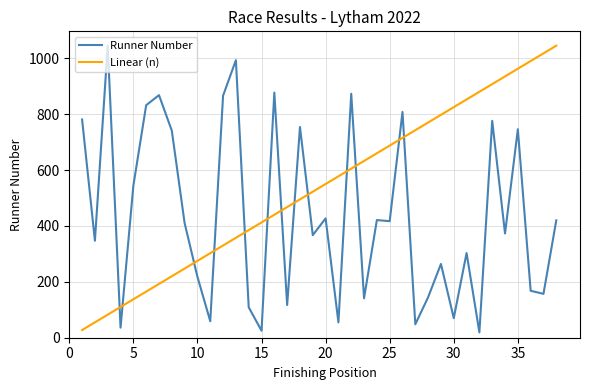

Does the chart display data point markers on the line(s)?

No